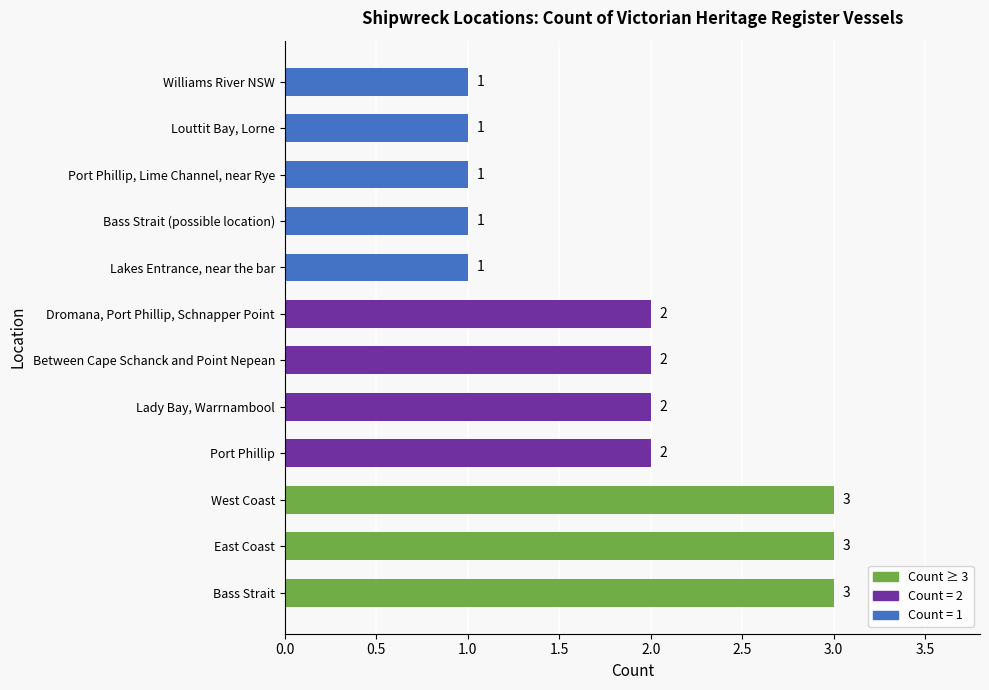

What is the difference between the second highest and second lowest values?

2